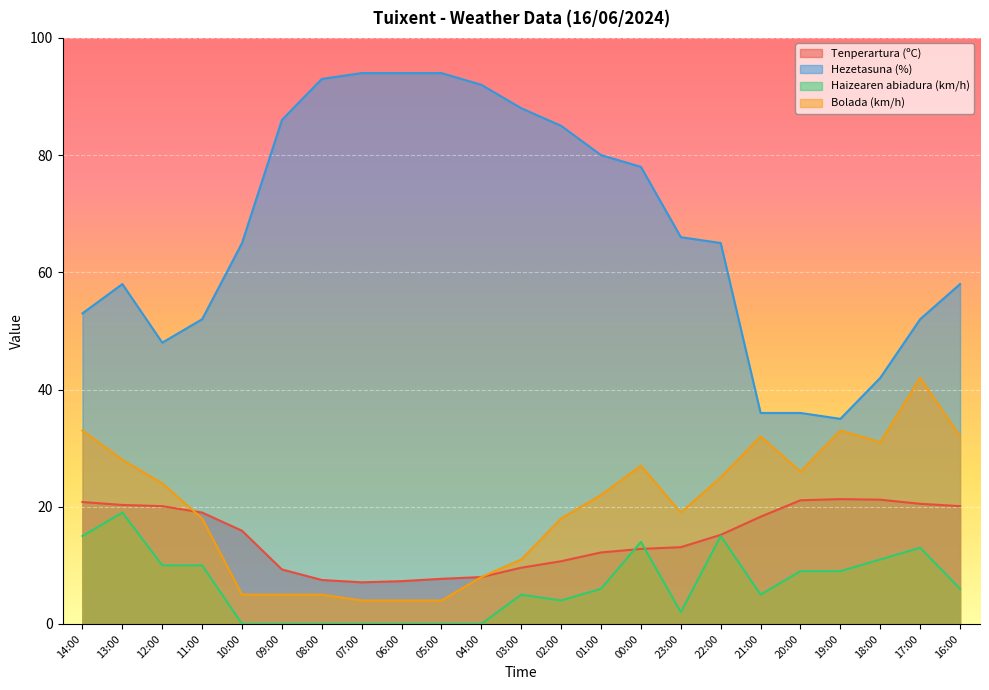

At how many categories does at least one series exceed 86?

6